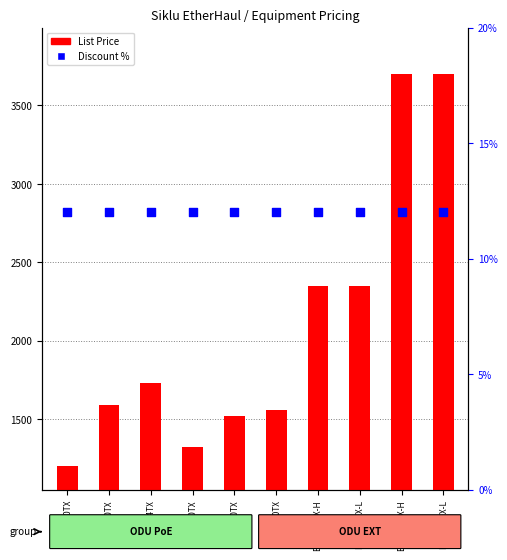

What are all the series names shown in the legend?

List Price, Discount %